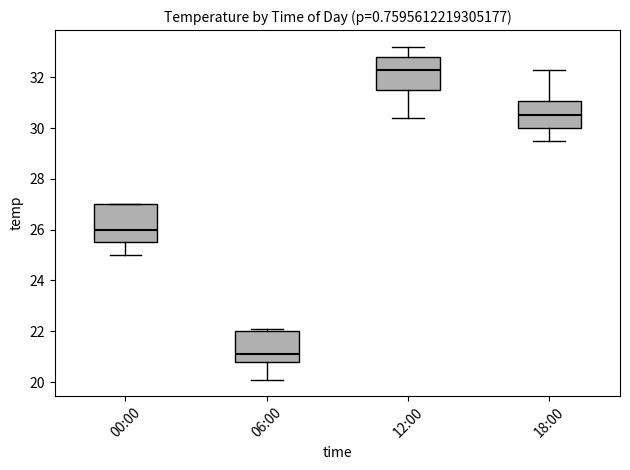

Which box has the highest median line?

12:00